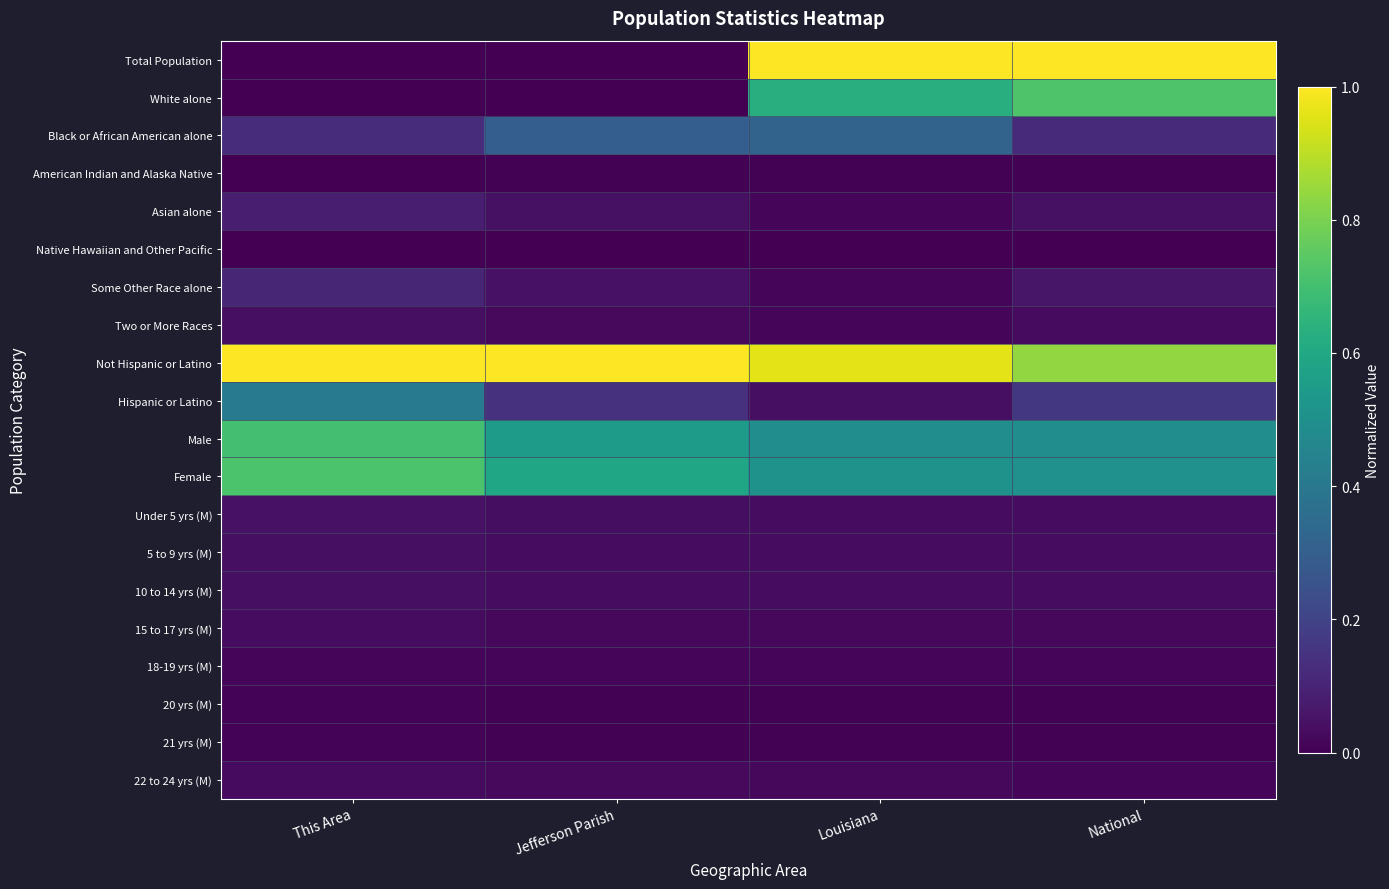

Rank the series by their maximum value, from highest to lowest.

Total Population, Not Hispanic or Latino, White alone, Female, Male, Hispanic or Latino, Black or African American alone, Some Other Race alone, Asian alone, Under 5 yrs (M), Two or More Races, 5 to 9 yrs (M), 10 to 14 yrs (M), 15 to 17 yrs (M), 22 to 24 yrs (M), 18-19 yrs (M), 21 yrs (M), 20 yrs (M), American Indian and Alaska Native, Native Hawaiian and Other Pacific